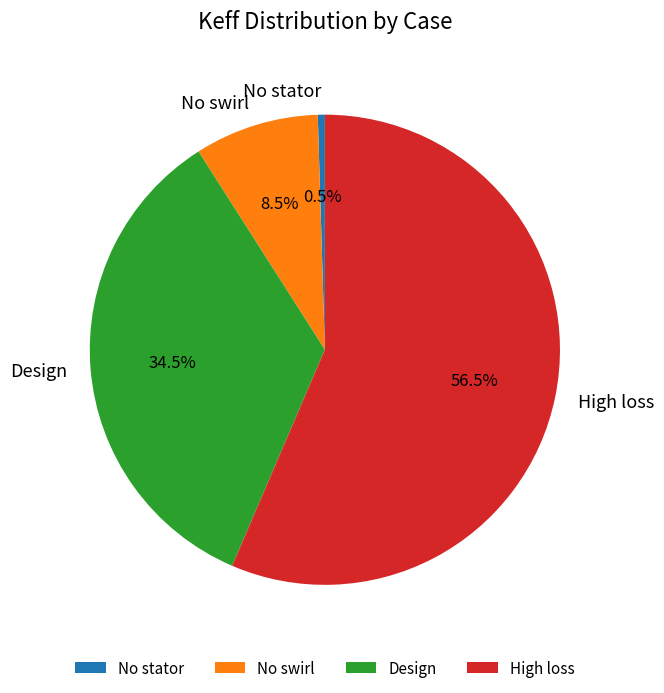

Count the number of slices in the pie.

4